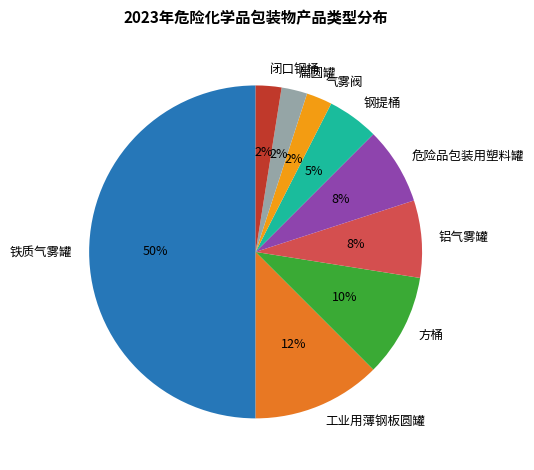

To the nearest percent, what is the difference between the 闭口钢桶 and 工业用薄钢板圆罐 slice percentages?

10%